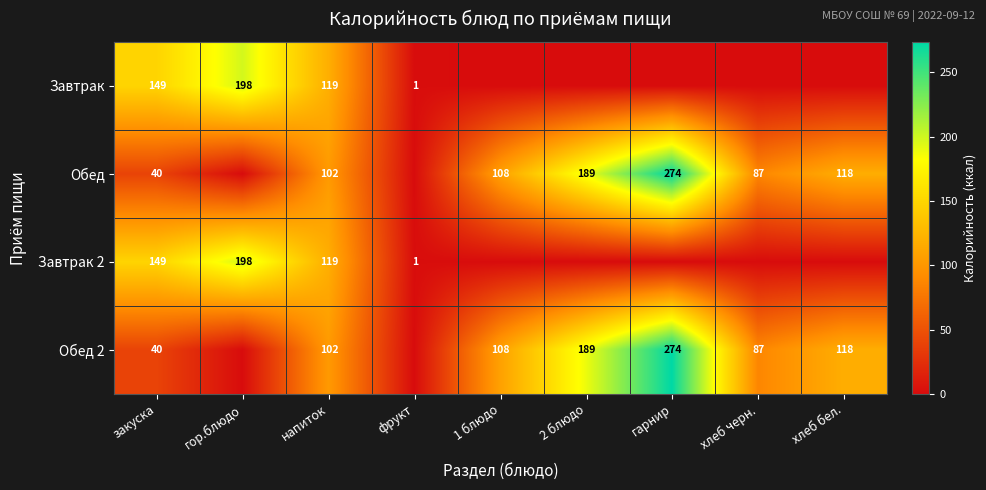

What is the difference between the Обед 2 values at 1 блюдо and хлеб бел.?

10